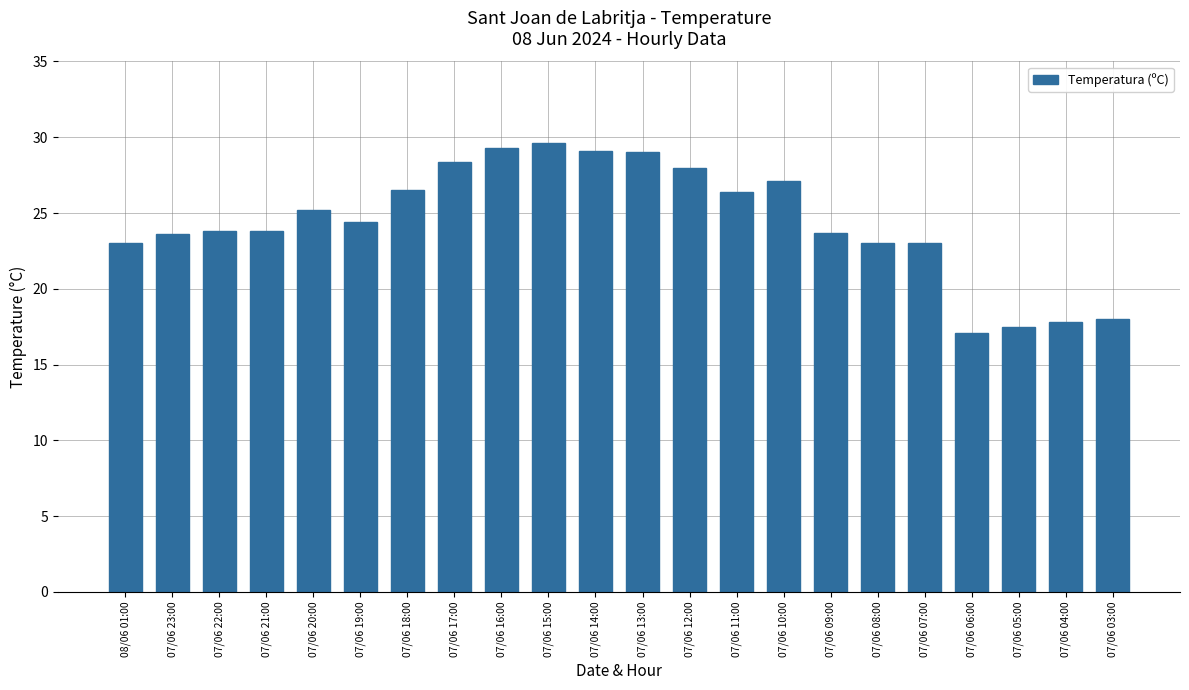

How many distinct data groups are displayed?

1